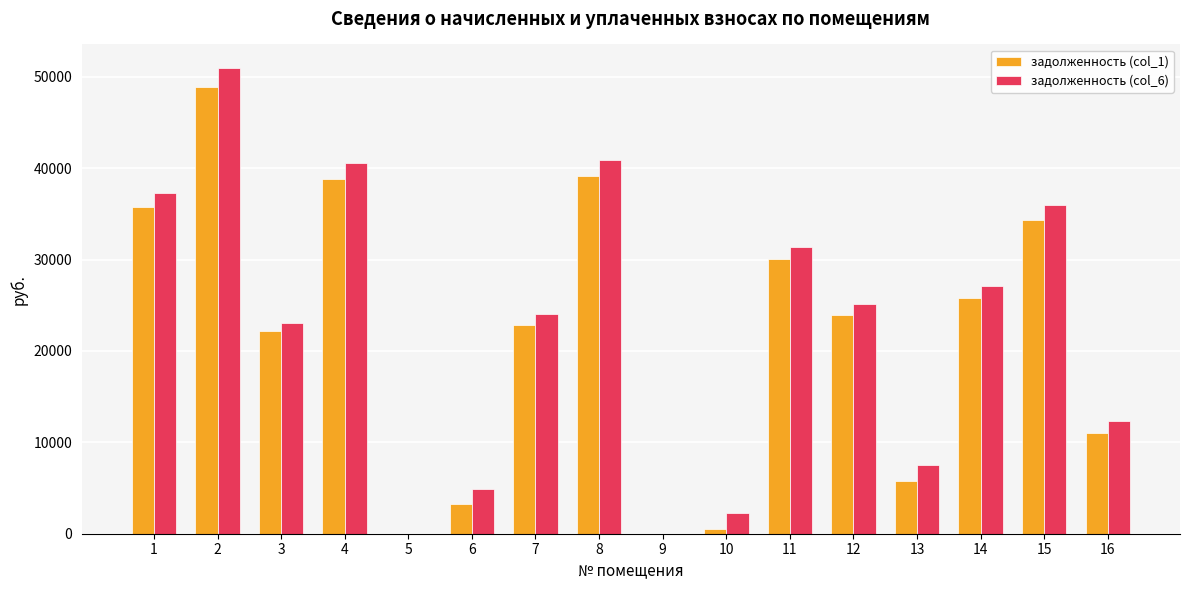

At which category is the sum across all series the highest?

2